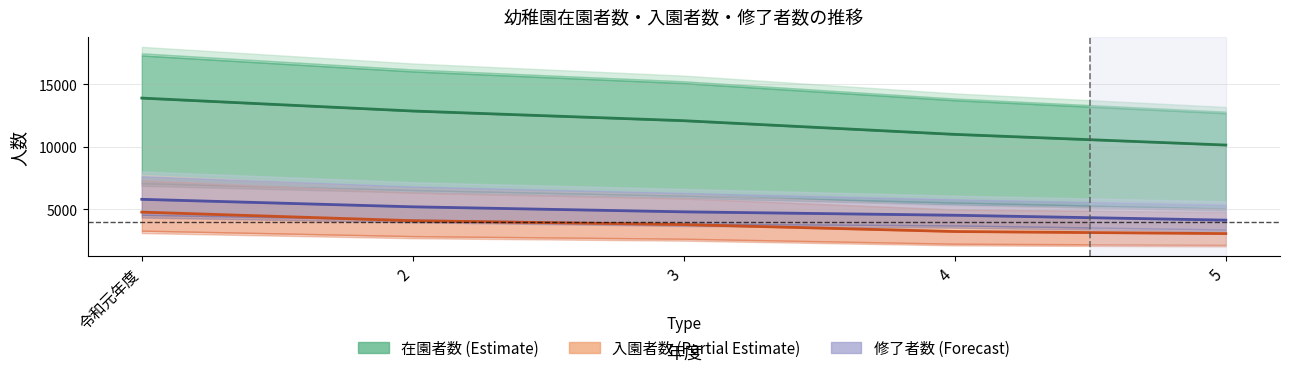

Reading right to left, transcribe all the data shown in this chart.

前年度幼稚園修了者数: 4137	4529	4802	5204	5804
入園者数: 3059	3227	3782	4092	4779
在園者数(男): 10149	11004	12099	12874	13909